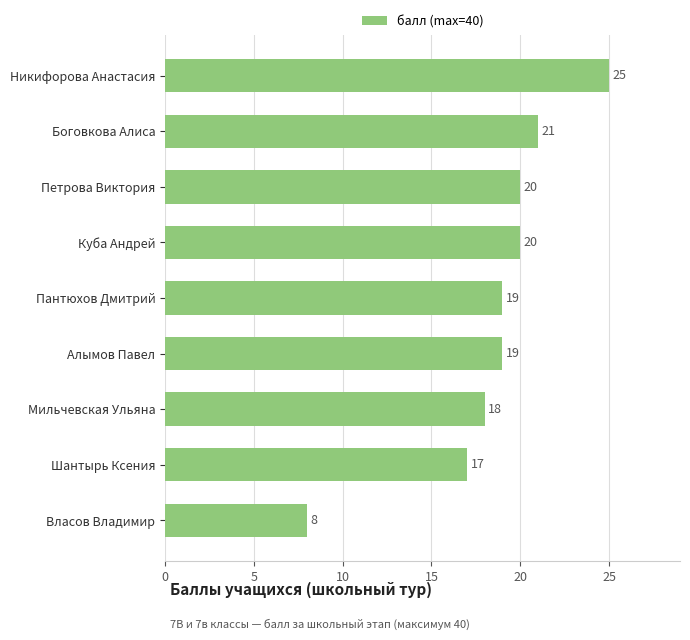

How many data points are less than 19?

3